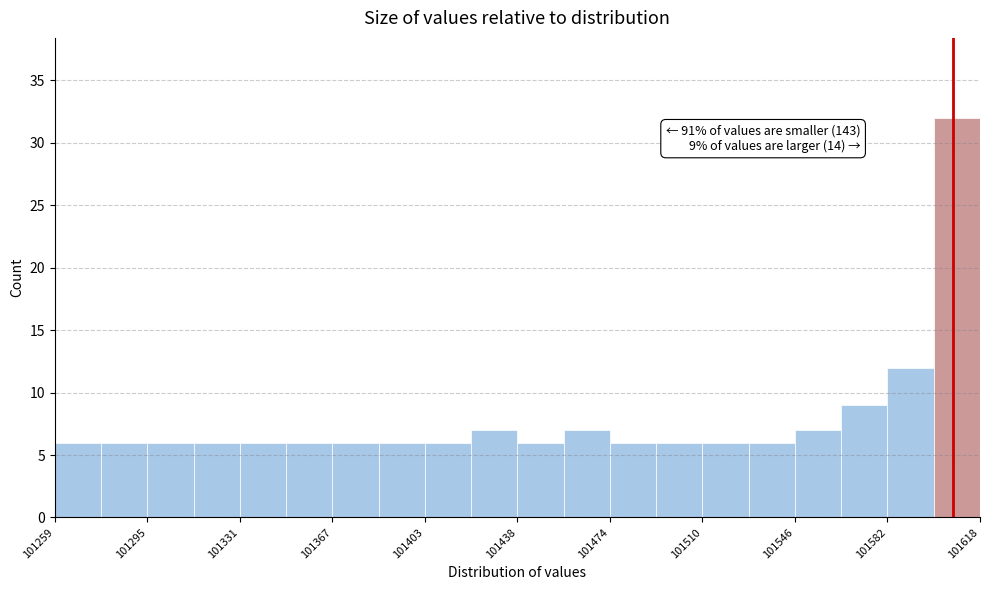

Read against the x-axis, roughly where is the centre of the tallest bar?

101610